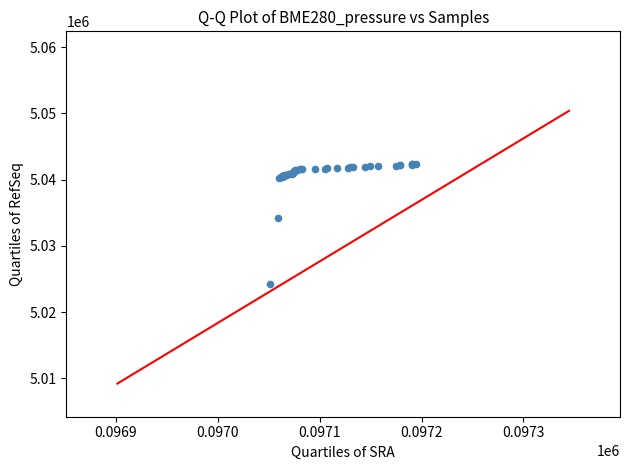

What Y value in the scatter plot is closest to 5033304?

5034281